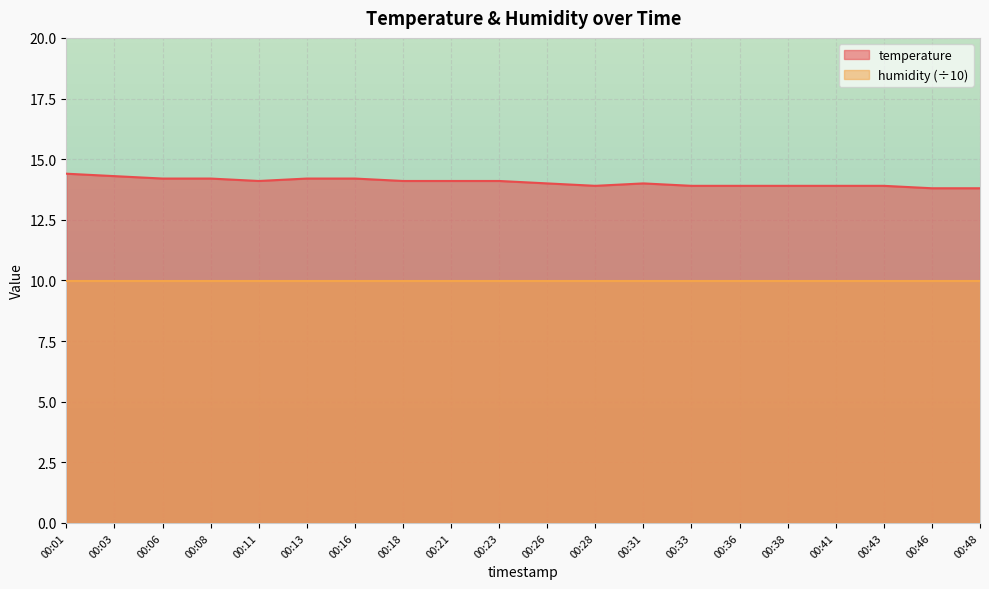

Rank the categories by value from lowest to highest.

00:46, 00:48, 00:28, 00:33, 00:36, 00:38, 00:41, 00:43, 00:26, 00:31, 00:11, 00:18, 00:21, 00:23, 00:06, 00:08, 00:13, 00:16, 00:03, 00:01